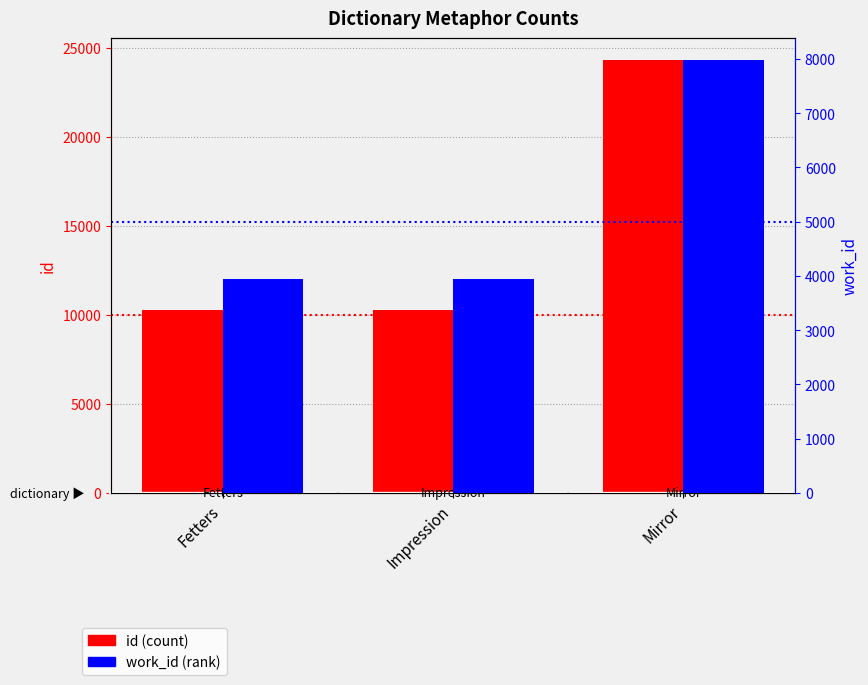

What is the label of the 3rd bar from the left?

Mirror